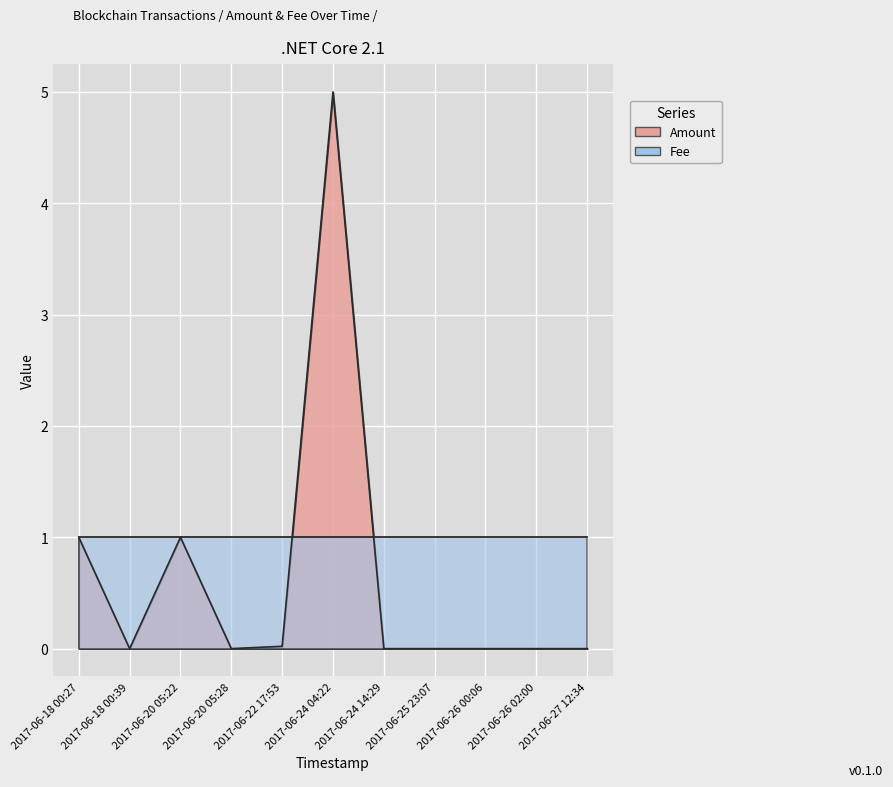

What is the value of the 6th point from the left?

5.0